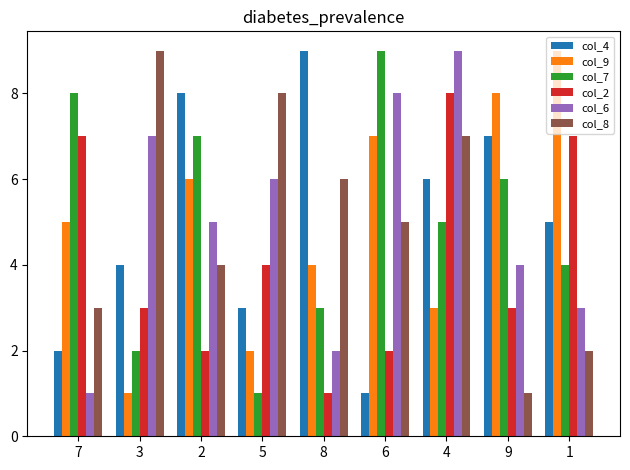

Reading left to right, list all the values displayed in this chart.

col_4: 2	4	8	3	9	1	6	7	5
col_9: 5	1	6	2	4	7	3	8	9
col_7: 8	2	7	1	3	9	5	6	4
col_2: 7	3	2	4	1	2	8	3	7
col_6: 1	7	5	6	2	8	9	4	3
col_8: 3	9	4	8	6	5	7	1	2